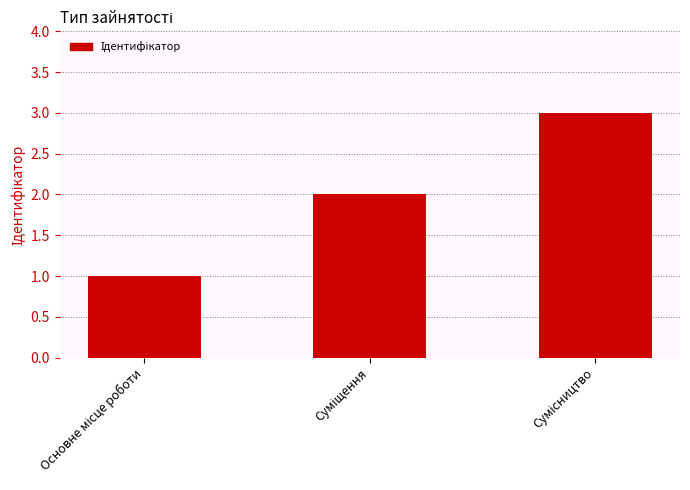

What is the maximum value shown in the chart?

3